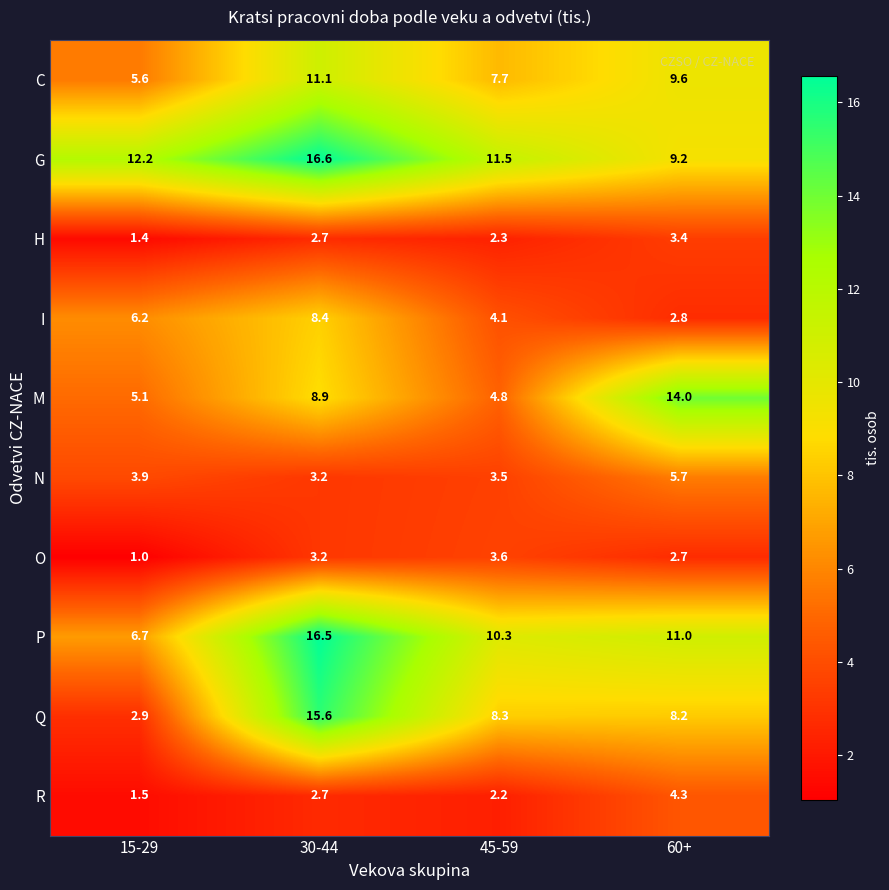

Which label corresponds to the smallest value in the chart?

15-29